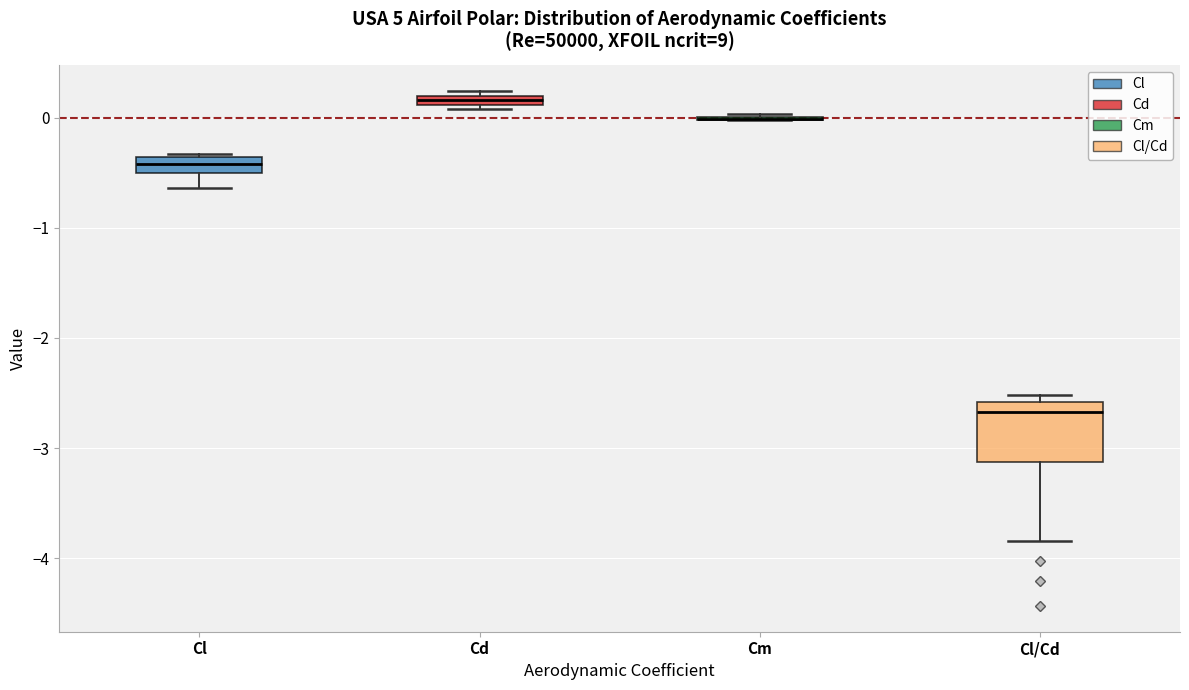

Comparing the boxes themselves (not the whiskers), which one is the tallest?

Cl/Cd